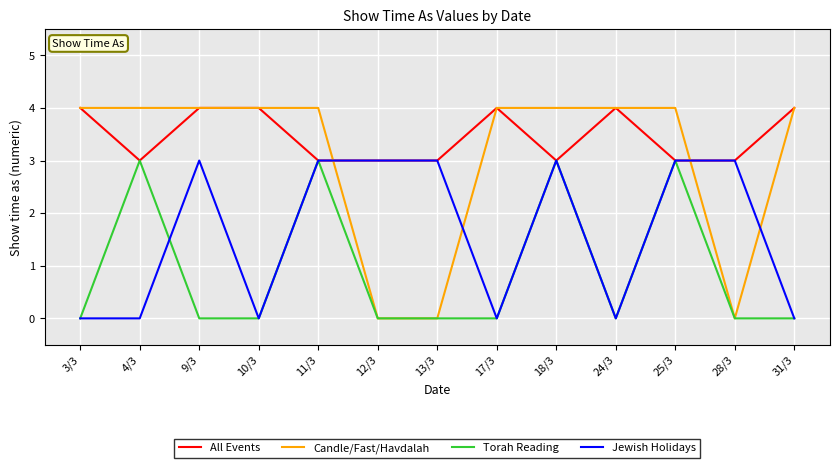

True or false: Jewish Holidays and Candle/Fast/Havdalah intersect in this chart.

True